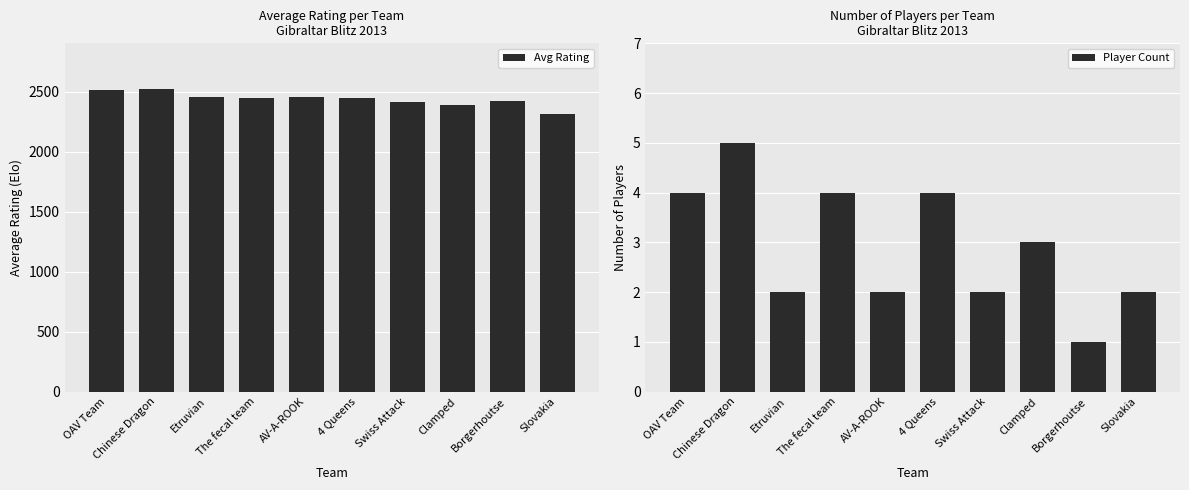

Between Borgerhoutse and Chinese Dragon, which is larger?

Chinese Dragon